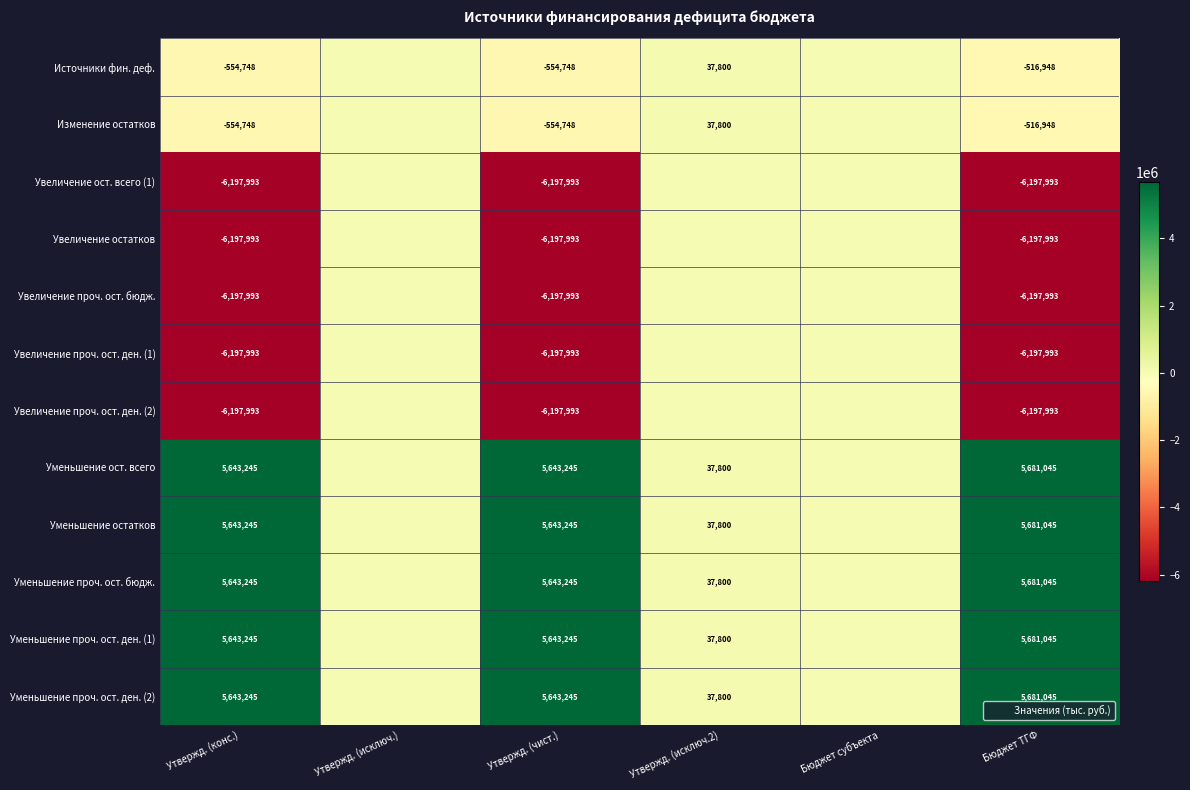

True or false: Уменьшение проч. ост. ден. (2) has a value of 1829561 at Утвержд. (чист.).

False